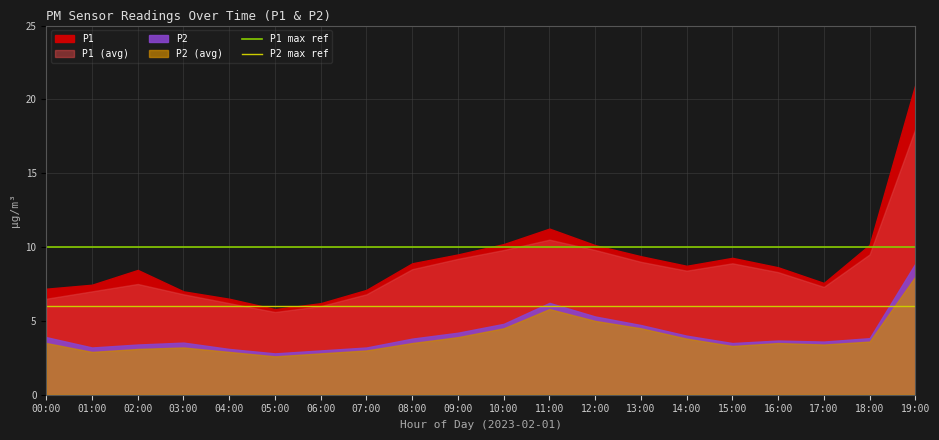

Does the chart display data point markers on the line(s)?

No